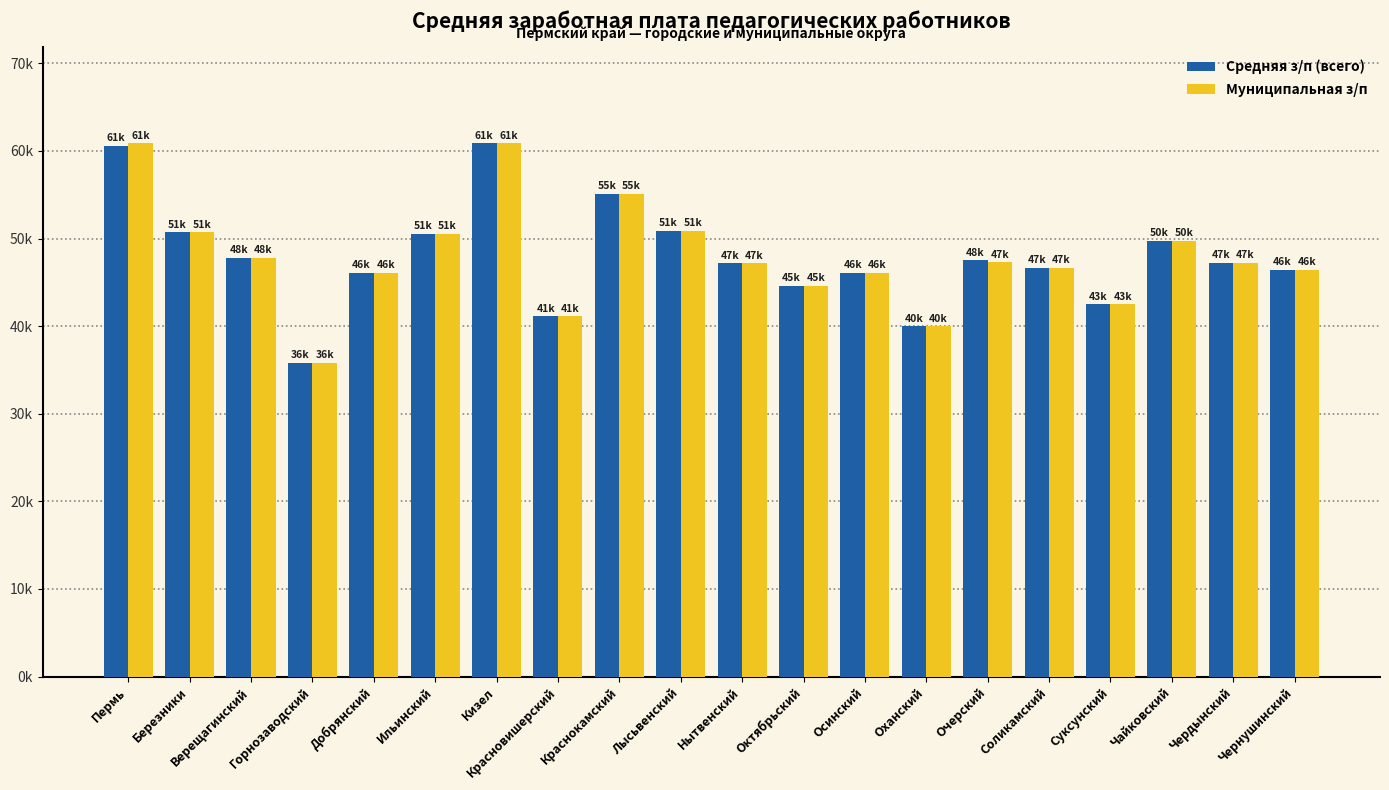

What is the sum of the Средняя з/п (всего) values at Чайковский and Ильинский?

100284.8